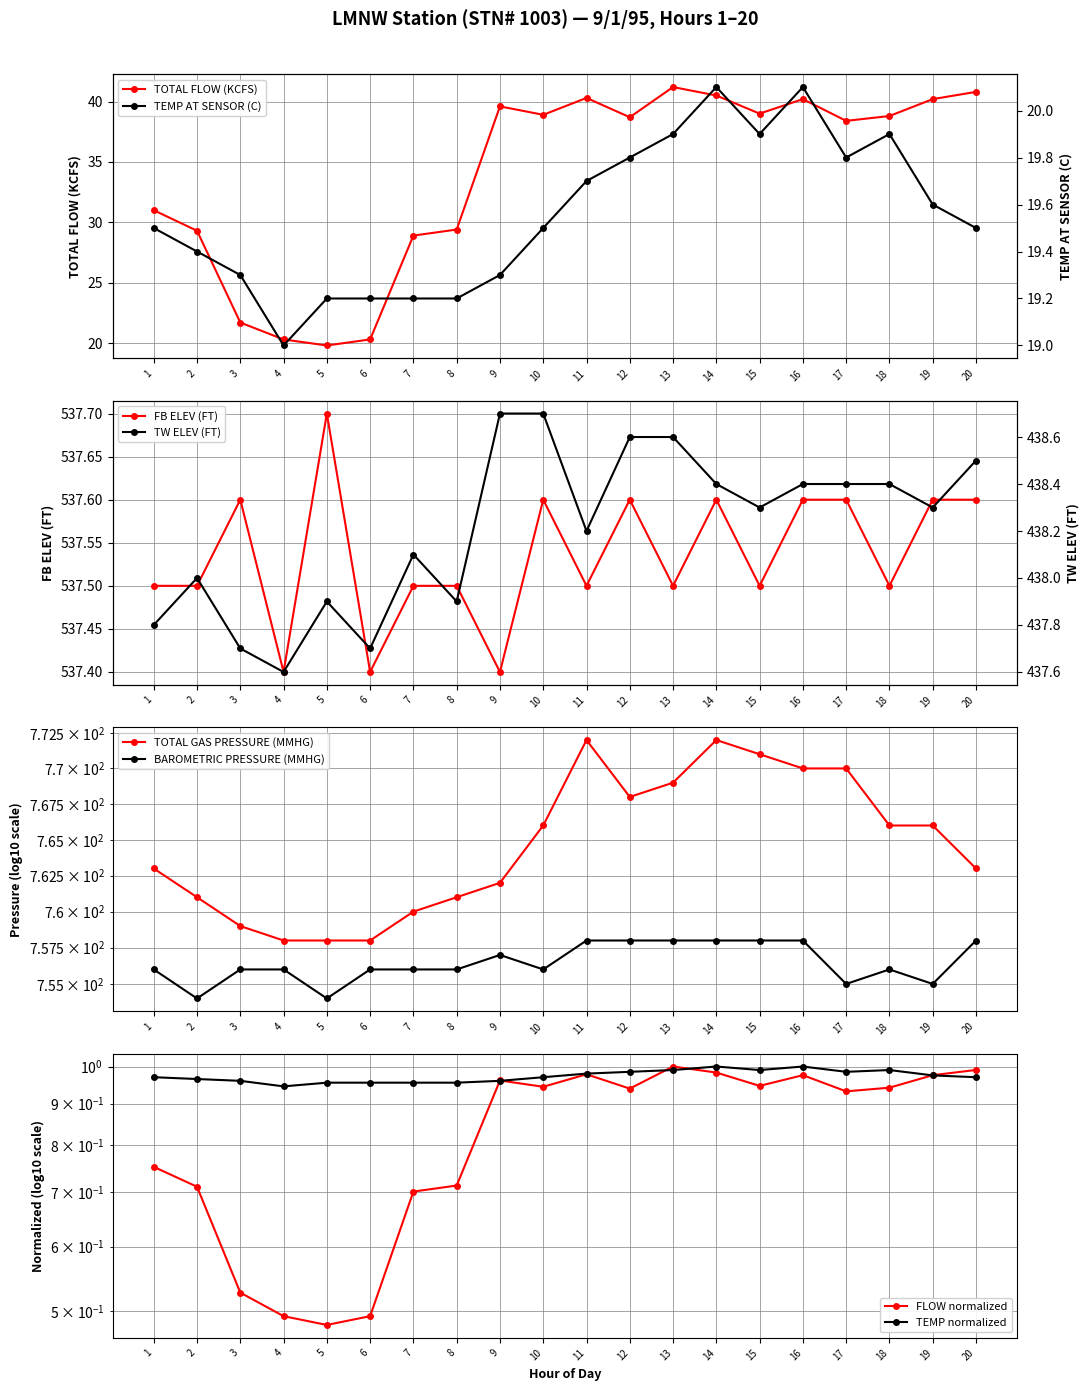

True or false: TOTAL GAS PRESSURE (MMHG) has more than 2 points higher than both neighbors.

False